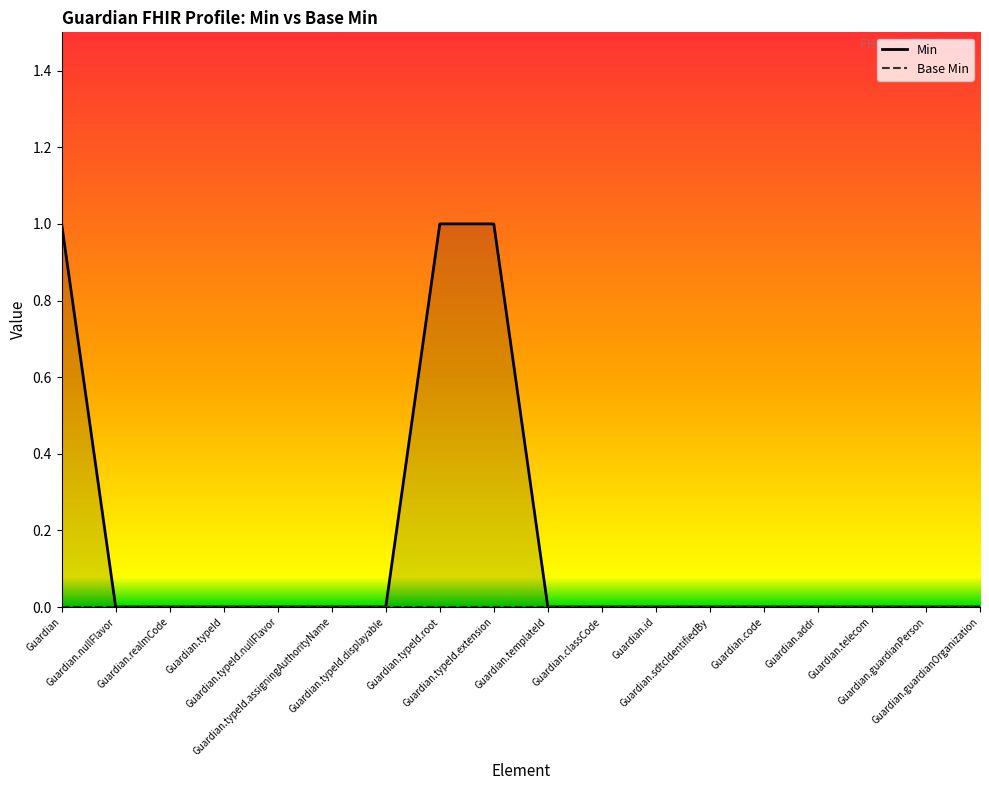

Reading left to right, what are all the values shown in this chart?

Min: Guardian=1	Guardian.nullFlavor=0	Guardian.realmCode=0	Guardian.typeId=0	Guardian.typeId.nullFlavor=0	Guardian.typeId.assigningAuthorityName=0	Guardian.typeId.displayable=0	Guardian.typeId.root=1	Guardian.typeId.extension=1	Guardian.templateId=0	Guardian.classCode=0	Guardian.id=0	Guardian.sdtcIdentifiedBy=0	Guardian.code=0	Guardian.addr=0	Guardian.telecom=0	Guardian.guardianPerson=0	Guardian.guardianOrganization=0
Base Min: Guardian=0	Guardian.nullFlavor=0	Guardian.realmCode=0	Guardian.typeId=0	Guardian.typeId.nullFlavor=0	Guardian.typeId.assigningAuthorityName=0	Guardian.typeId.displayable=0	Guardian.typeId.root=0	Guardian.typeId.extension=0	Guardian.templateId=0	Guardian.classCode=0	Guardian.id=0	Guardian.sdtcIdentifiedBy=0	Guardian.code=0	Guardian.addr=0	Guardian.telecom=0	Guardian.guardianPerson=0	Guardian.guardianOrganization=0